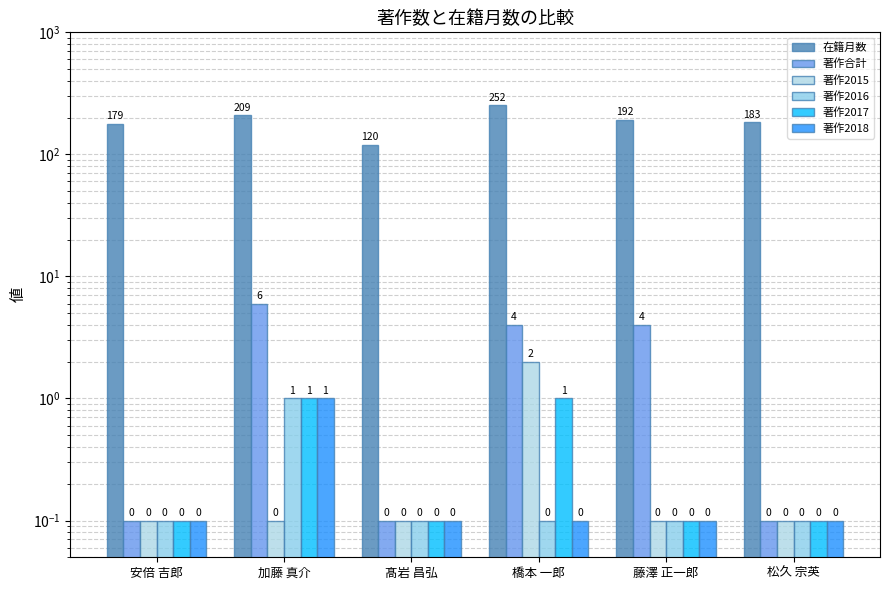

Is the value of 在籍月数 at 安倍 吉郎 greater than the value of 著作合計 at 髙岩 昌弘?

Yes